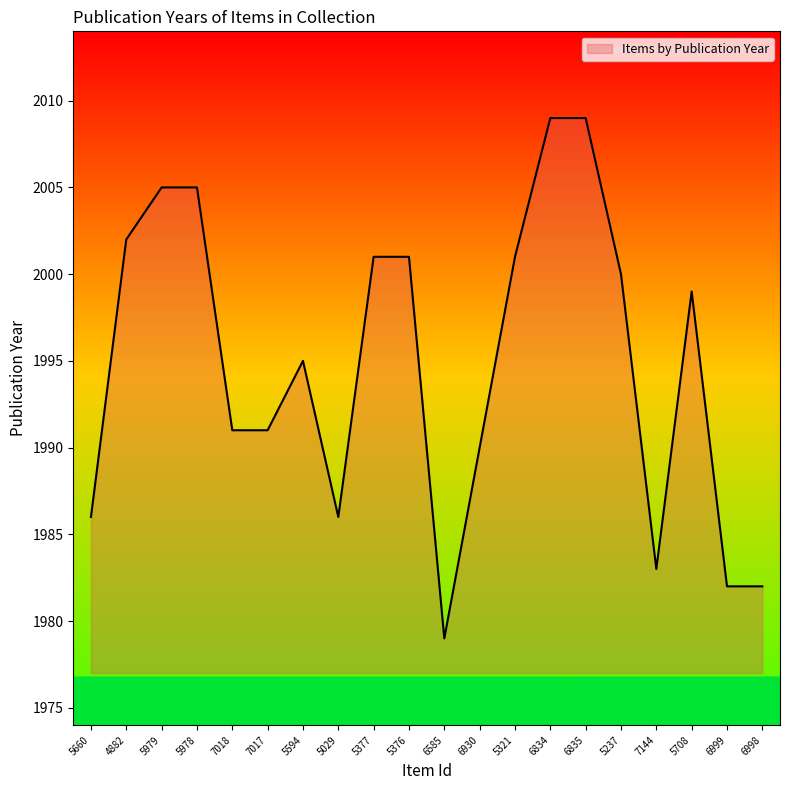

What position from the right is 5321?

8